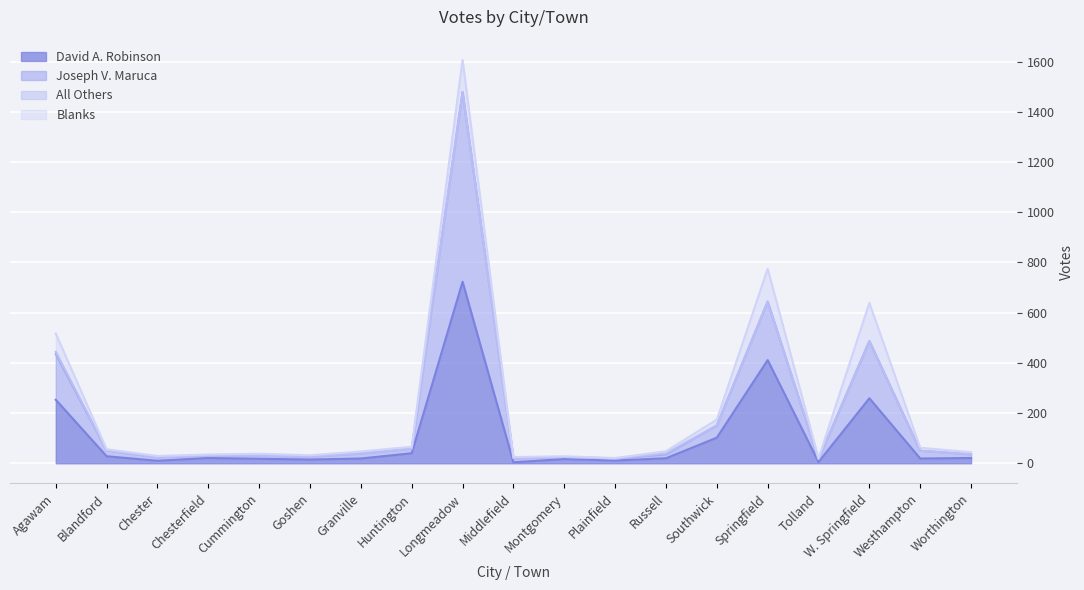

True or false: David A. Robinson and Joseph V. Maruca cross at least once.

False